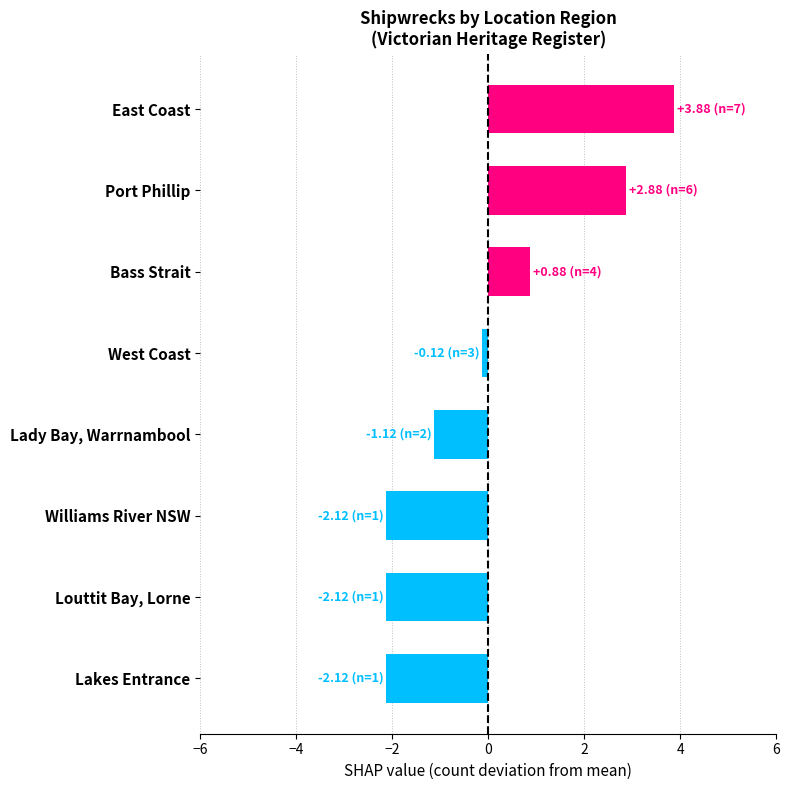

Which has a higher value, East Coast or Williams River NSW?

East Coast